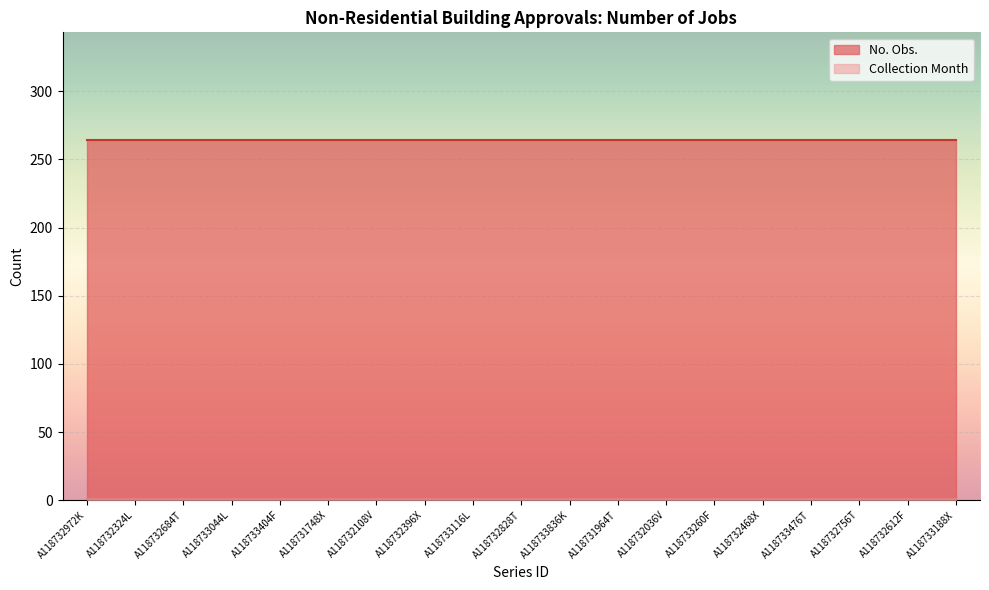

True or false: Collection Month has a value of 1 at A118733836K.

True